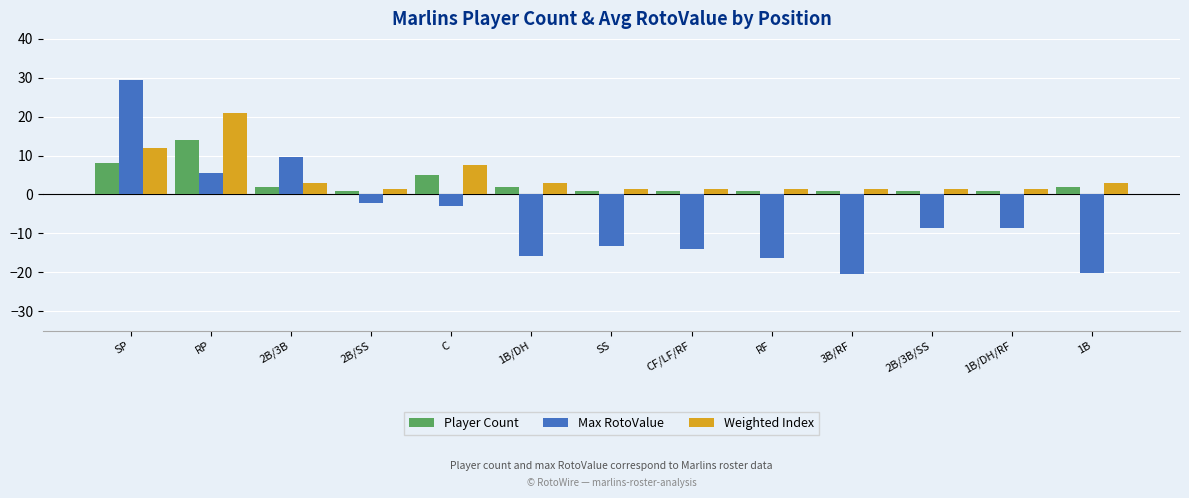

Which label corresponds to the largest value in the chart?

SP